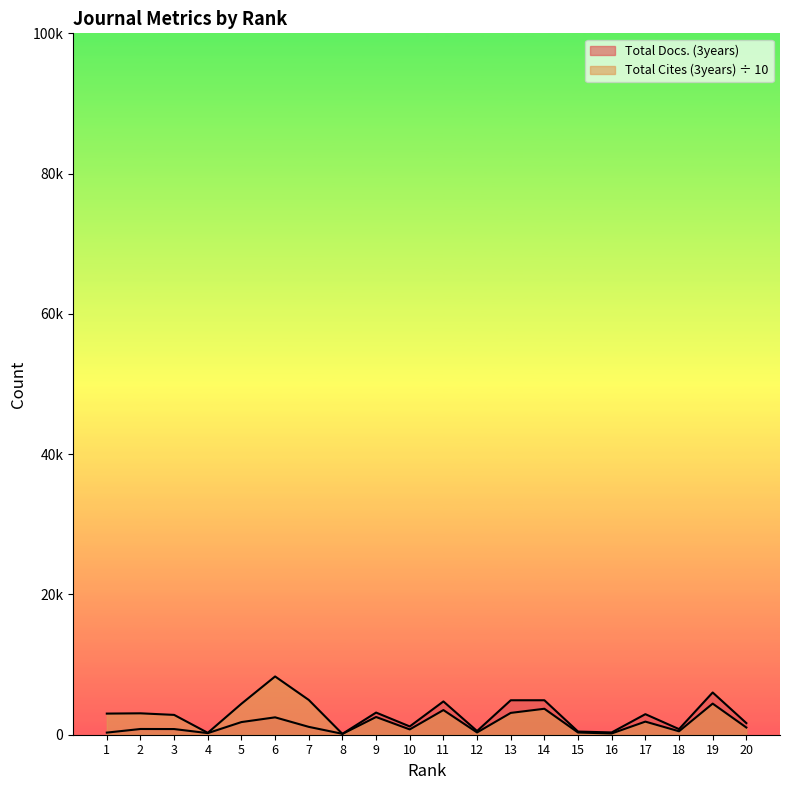

What are all the series names shown in the legend?

Total Docs. (3years), Total Cites (3years)